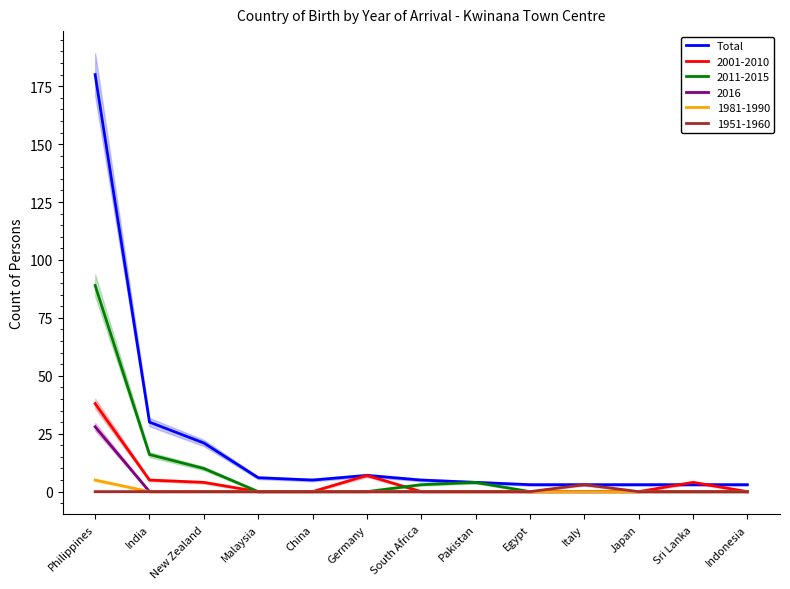

Reading right to left, what are all the values shown in this chart?

3	3	3	3	3	4	5	7	5	6	21	30	180